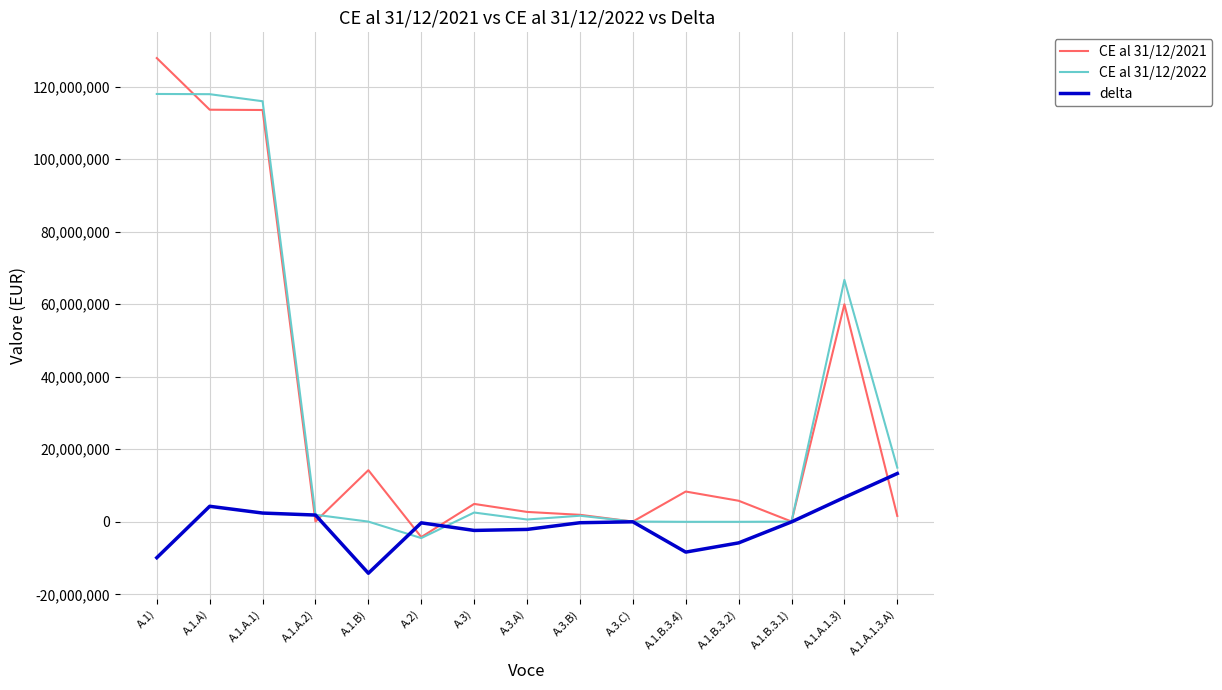

What are all the series names shown in the legend?

CE al 31/12/2021, CE al 31/12/2022, delta